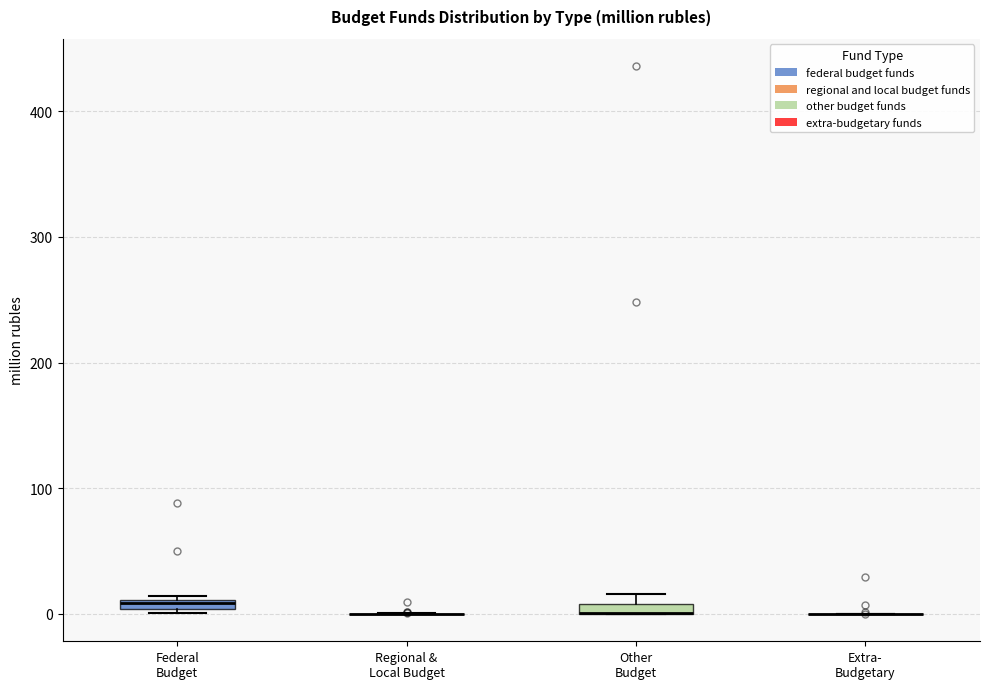

Where is the upper edge of the box for Other Budget on the y-axis? The values are not printed on the chart, so give them approximately, as read against the axis.

10